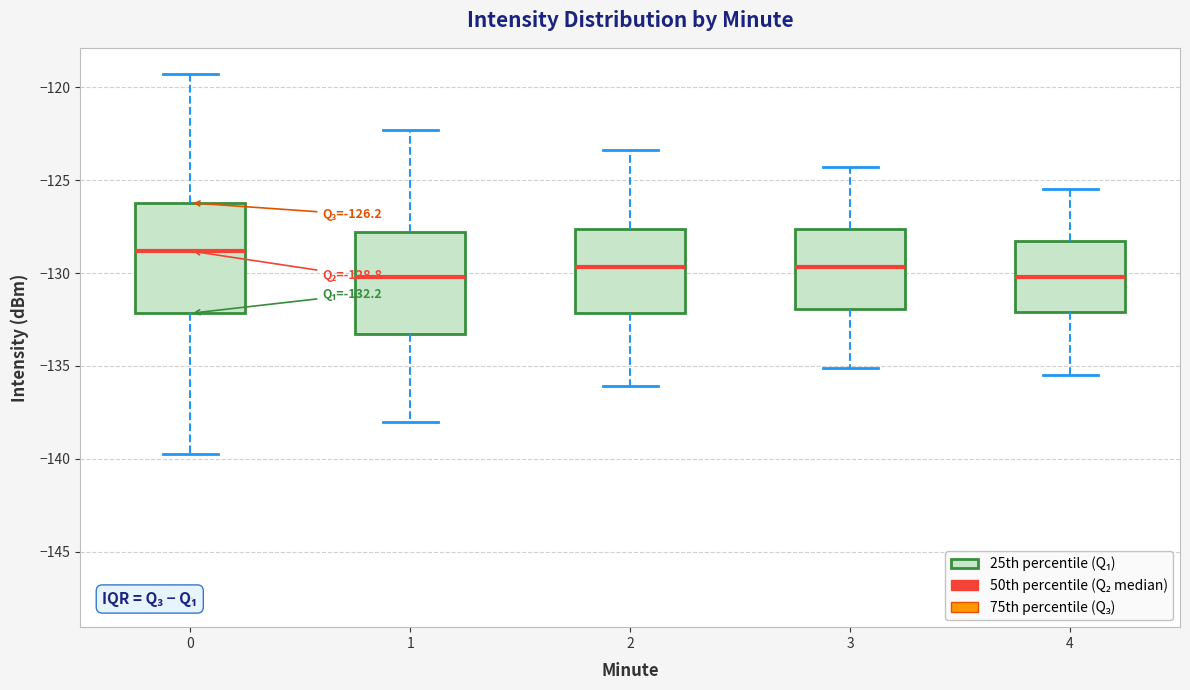

Which box's median line is the highest?

0